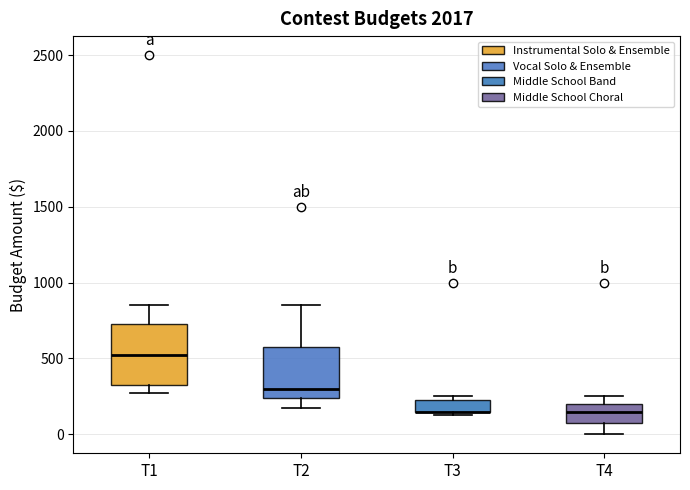

Comparing the boxes themselves (not the whiskers), which one is the tallest?

T1